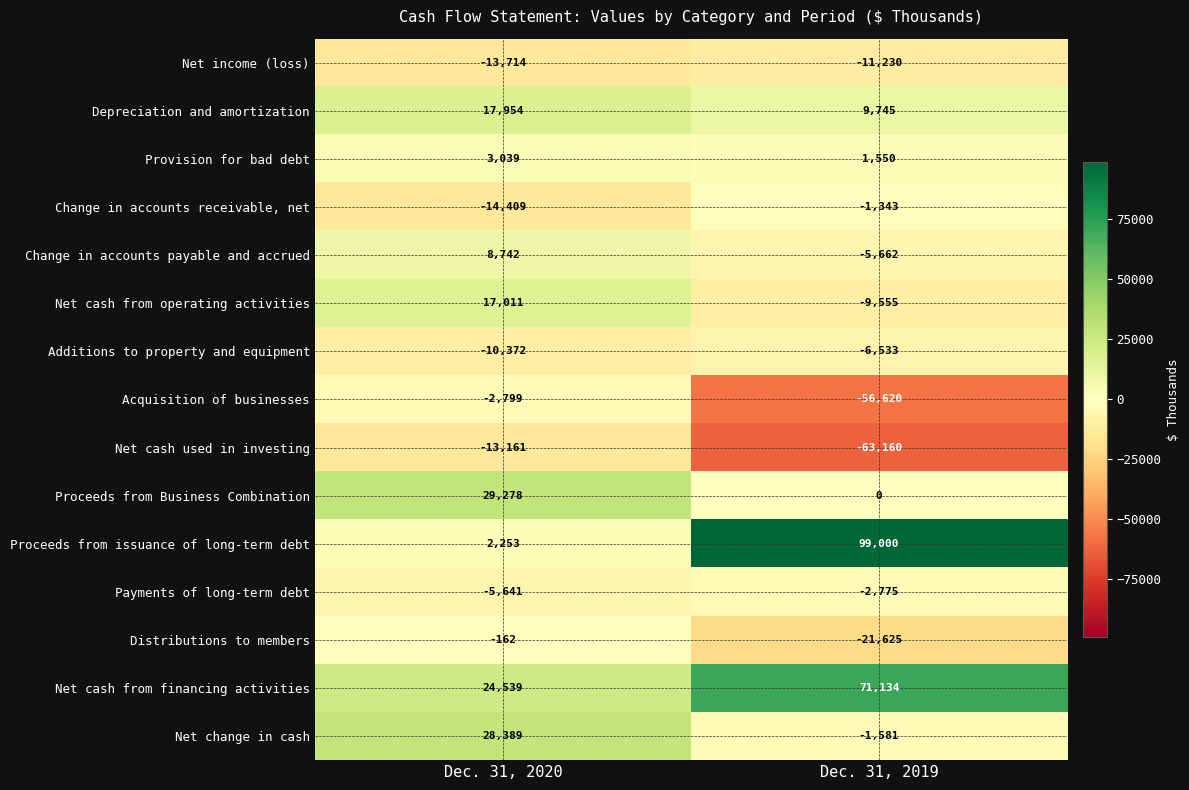

The value of Net change in cash at Dec. 31, 2019 is -1581. True or false?

True